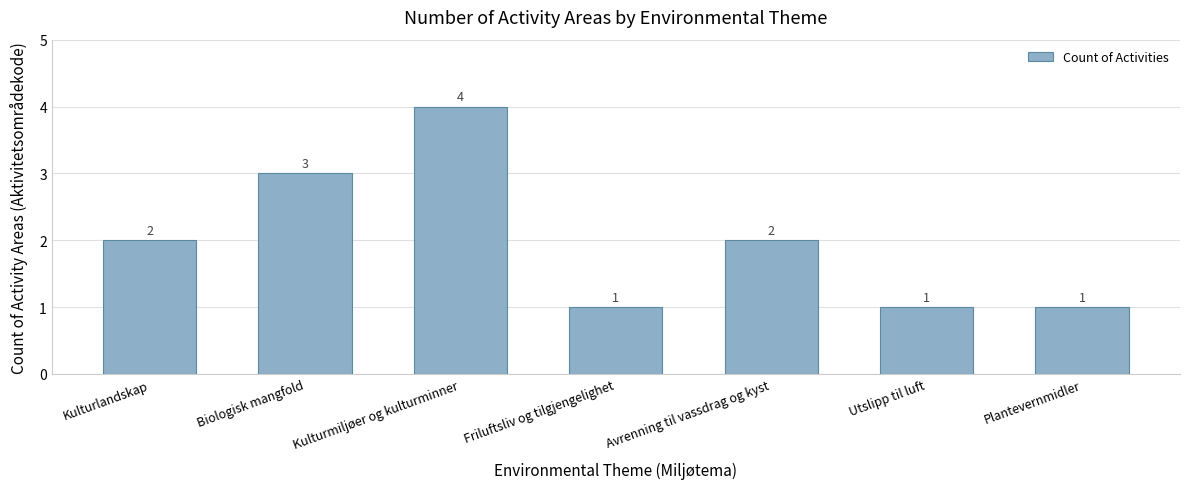

Count the values in the range 1 to 3.

6